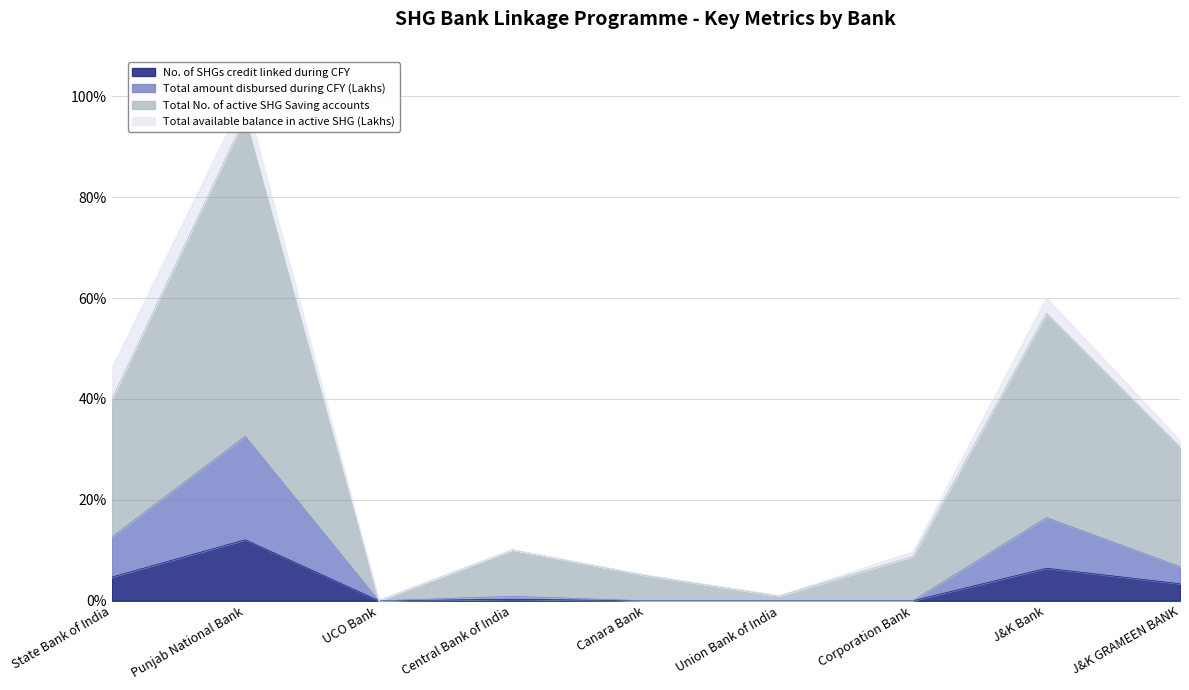

What is the label of the 6th point from the left?

Union Bank of India